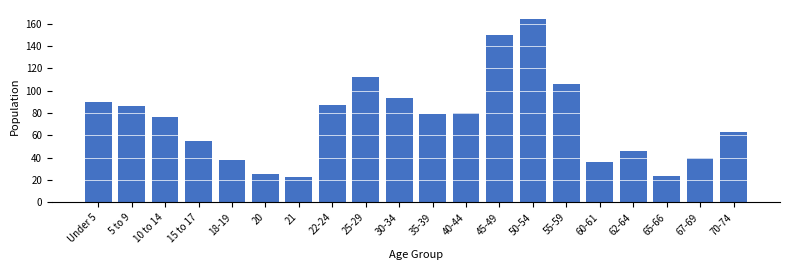

Reading left to right, what are all the values shown in this chart?

Under 5=90	5 to 9=86	10 to 14=76	15 to 17=55	18-19=38	20=25	21=23	22-24=87	25-29=112	30-34=93	35-39=79	40-44=80	45-49=150	50-54=164	55-59=106	60-61=36	62-64=46	65-66=24	67-69=40	70-74=63